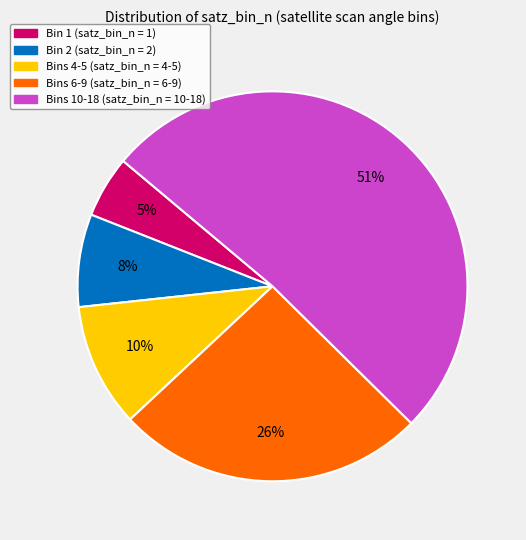

To the nearest percent, what is the difference between the largest and smallest slice percentages?

46%